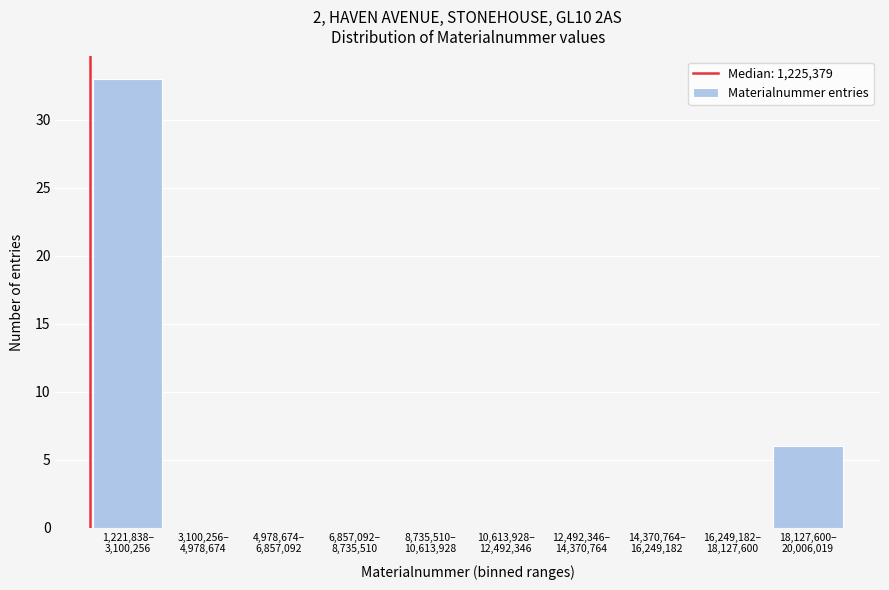

What is the greatest value displayed?

33